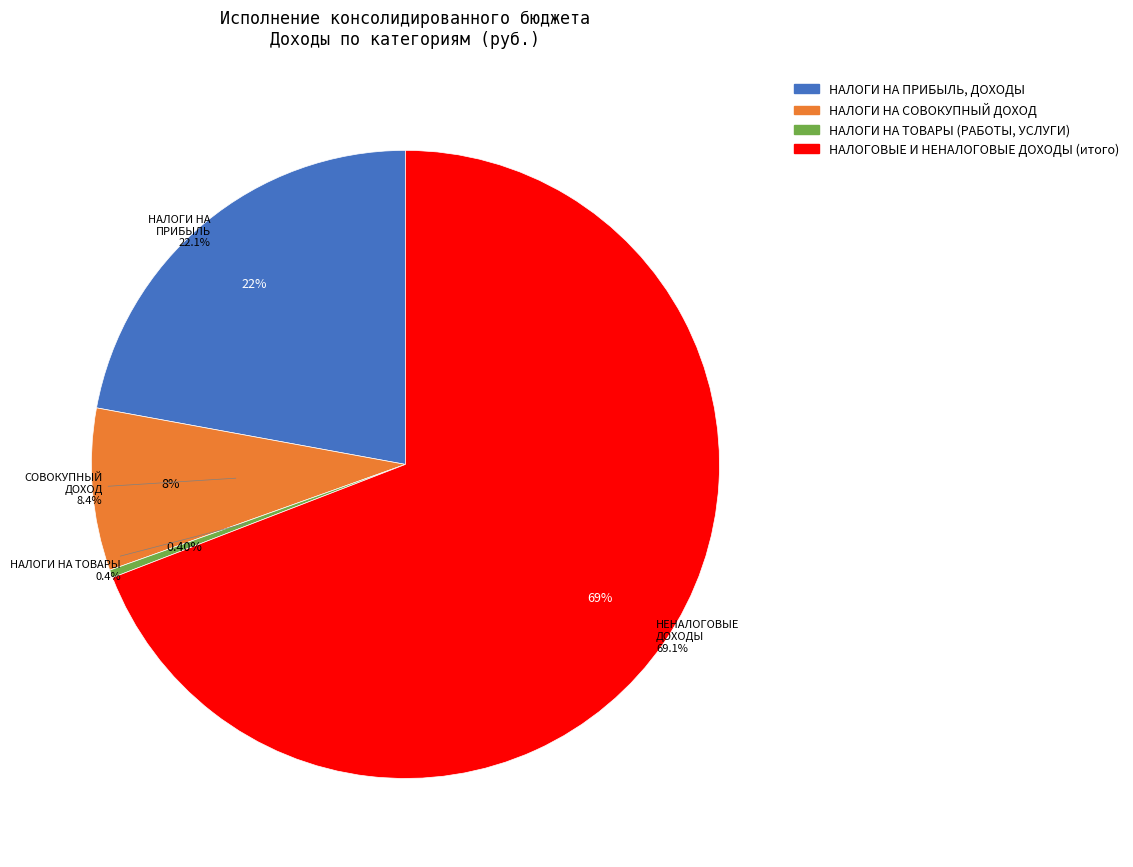

To the nearest percent, what is the combined percentage of НАЛОГИ НА ТОВАРЫ (РАБОТЫ, УСЛУГИ) and НАЛОГИ НА ПРИБЫЛЬ, ДОХОДЫ?

23%